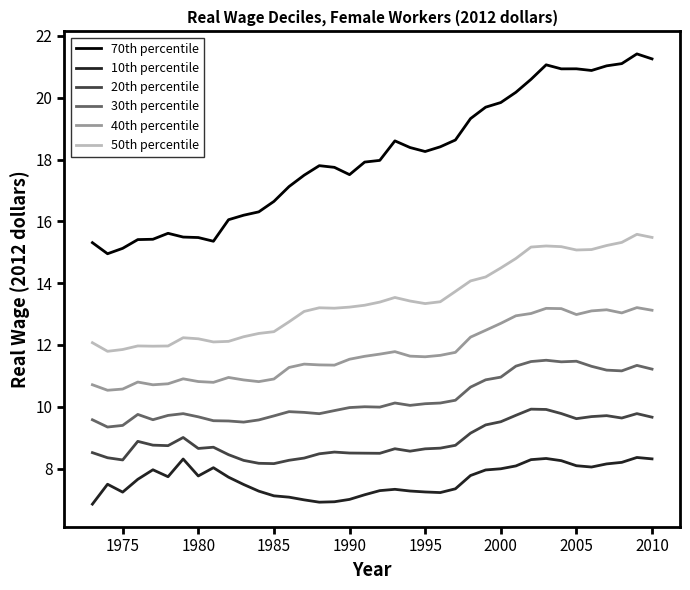

True or false: 70th percentile and 10th percentile intersect in this chart.

False